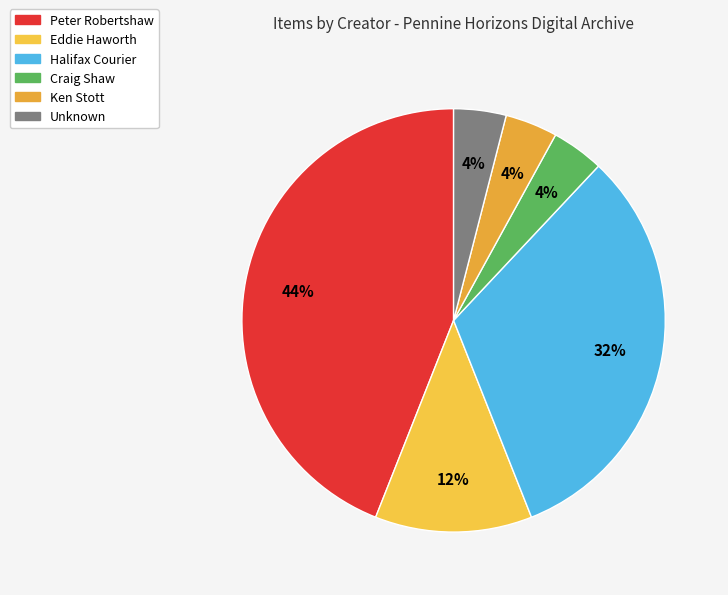

Count the number of slices in the pie.

6